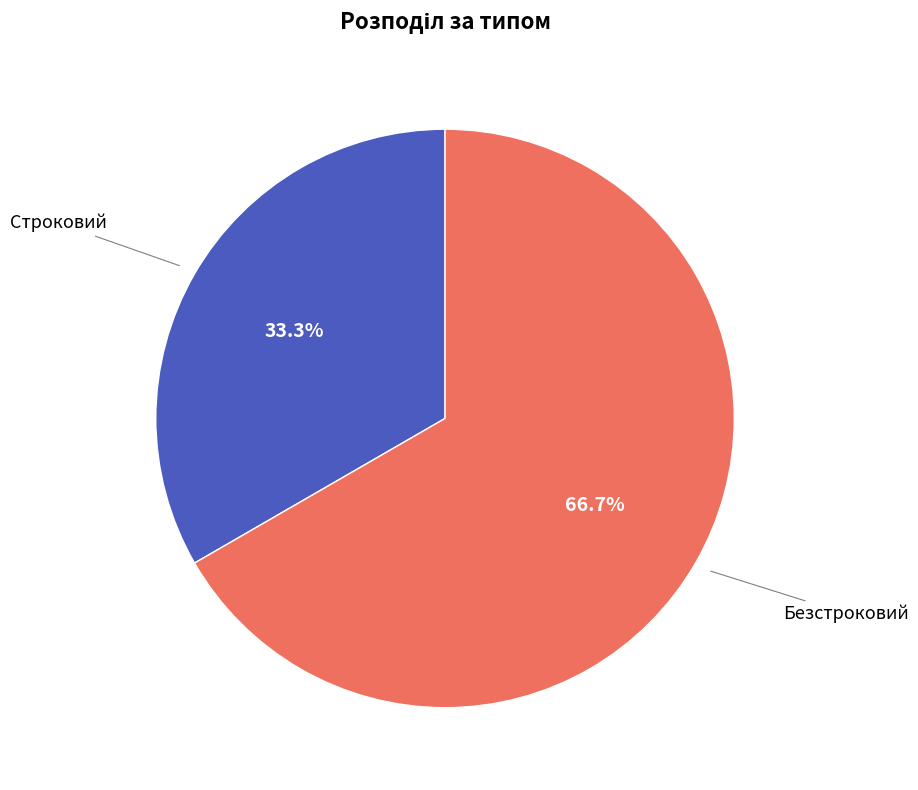

To the nearest percent, what is the difference between the largest and smallest slice percentages?

33%